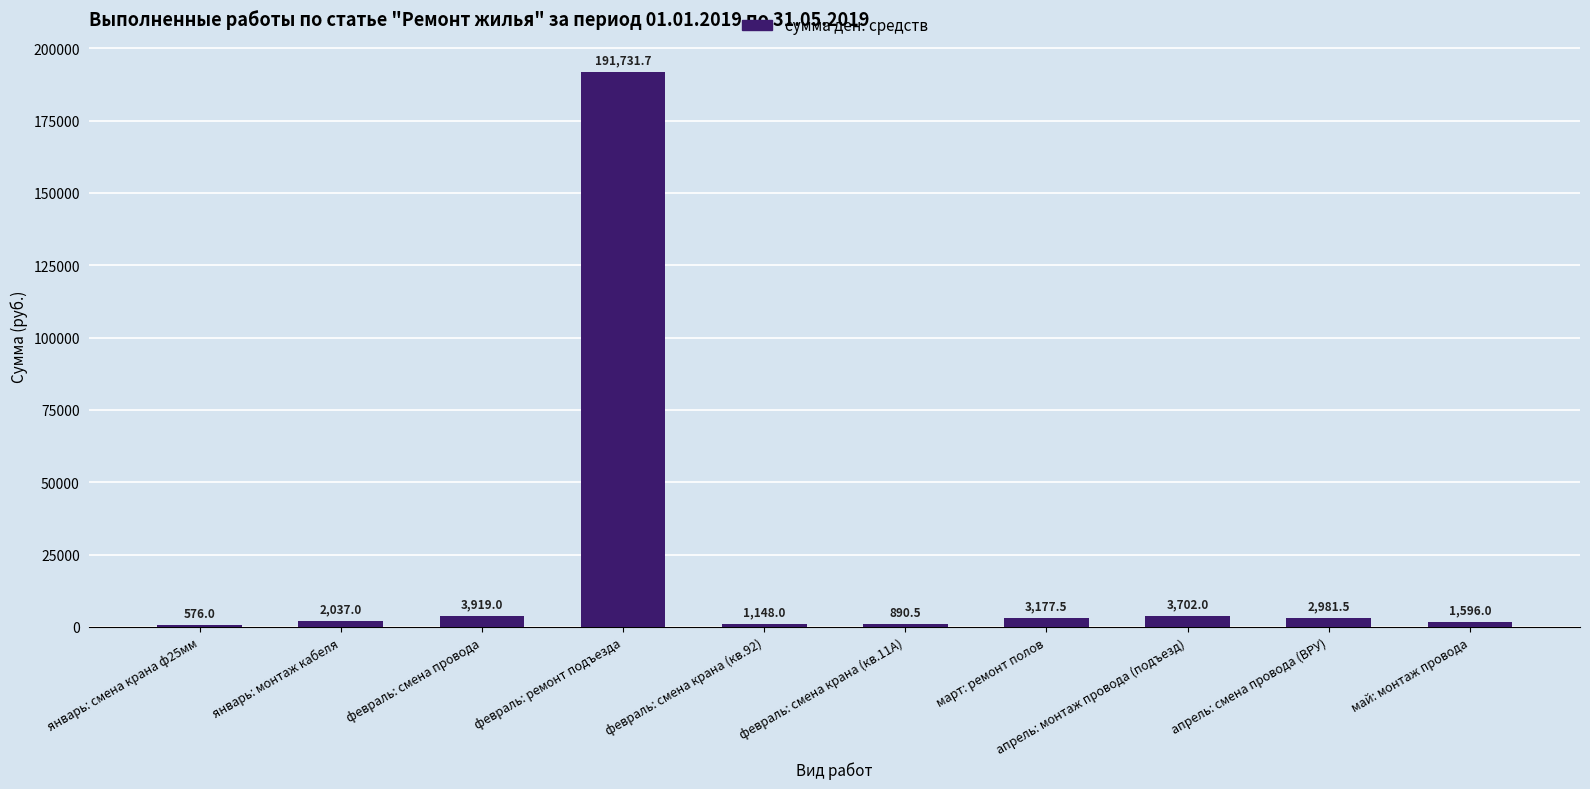

What is the sum of all values?

211759.2